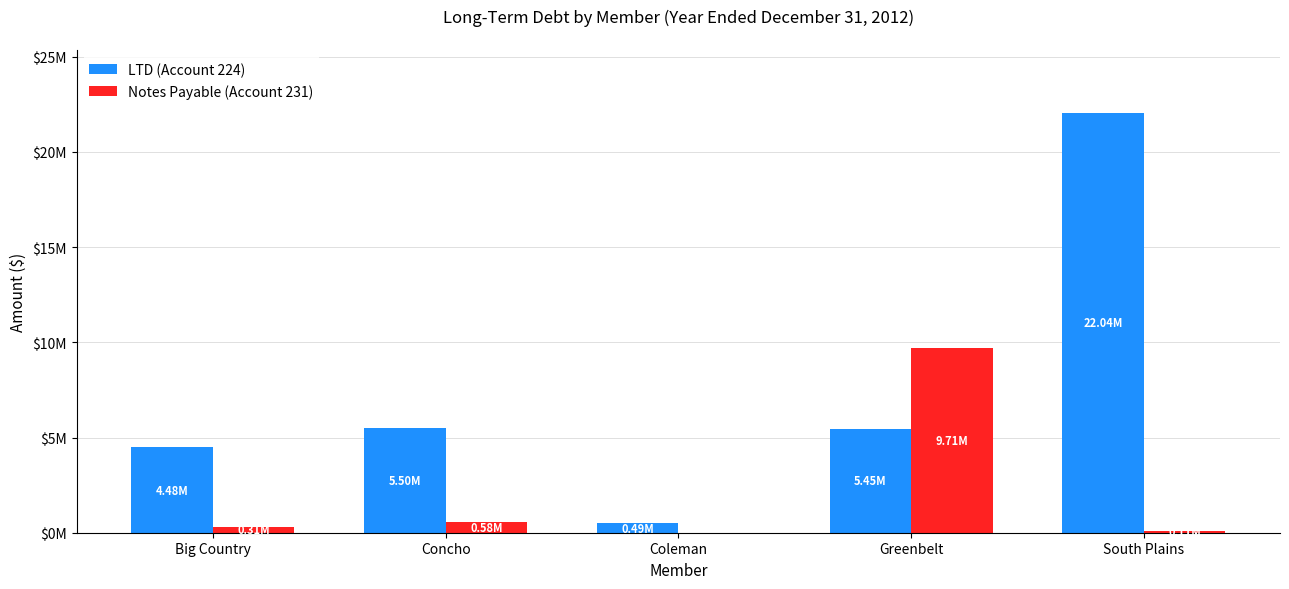

Are the bars horizontal?

No